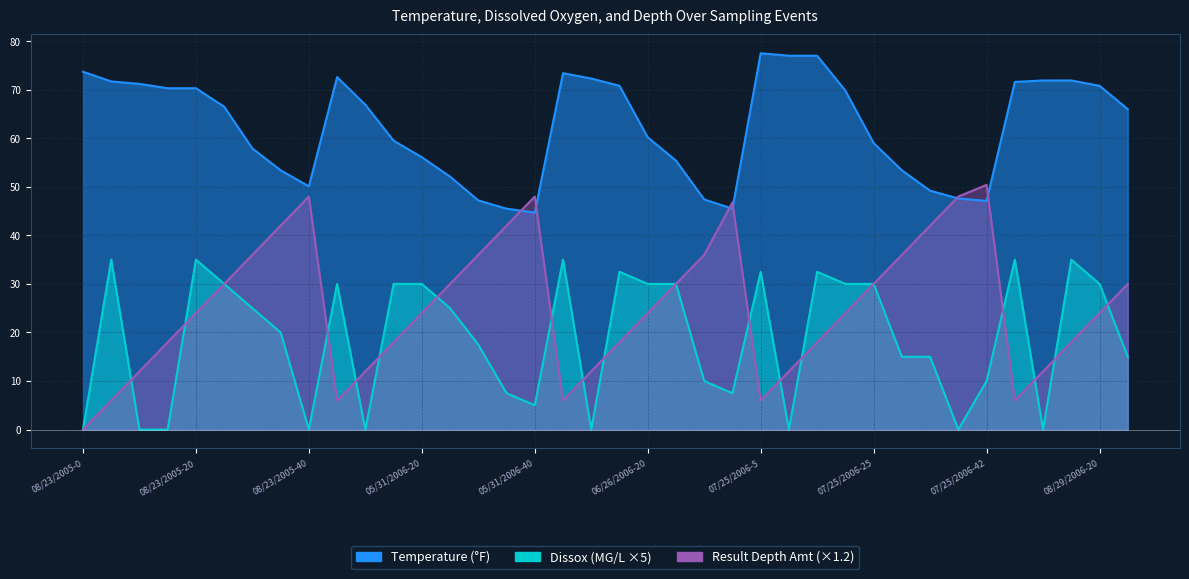

What is the sum of all Result Depth Amt values?

961.2